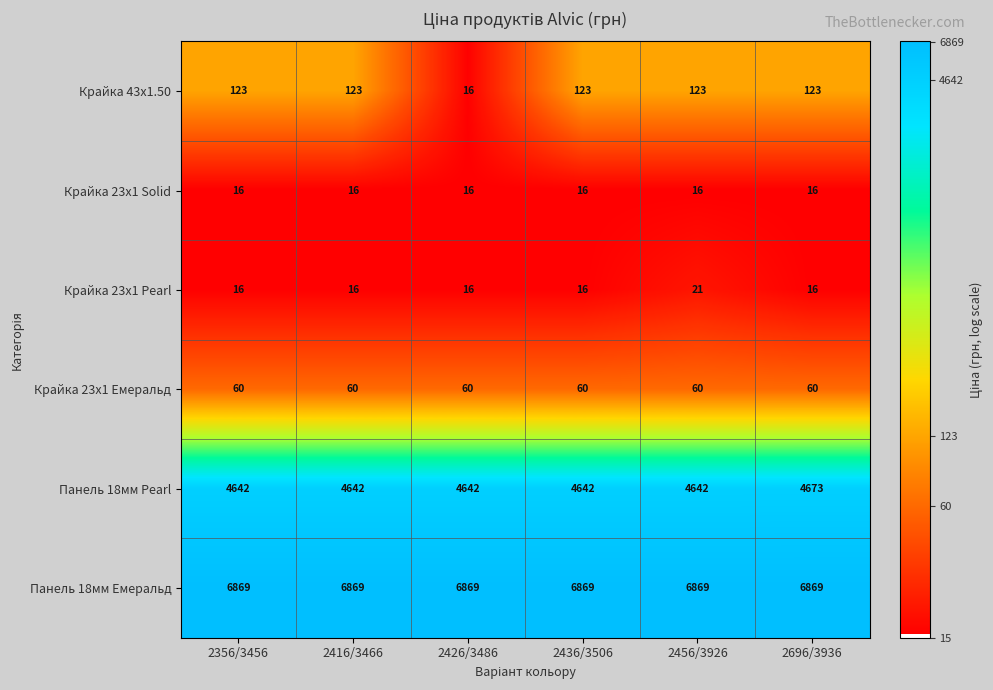

Which series has the largest total across all categories?

Панель 18мм Емеральд